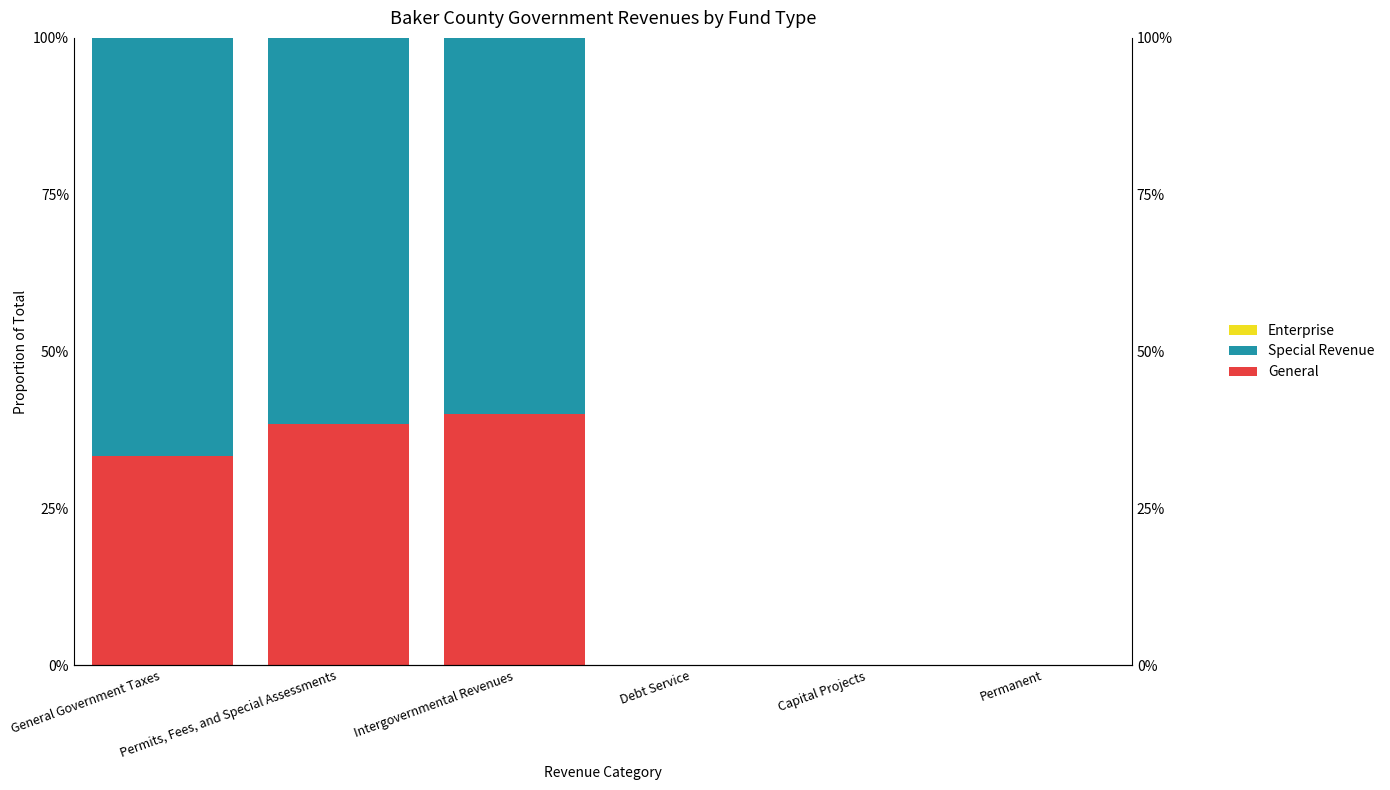

Reading right to left, transcribe all the data shown in this chart.

General: 0.0	0.0	0.0	0.4	0.4	0.3
Special Revenue: 0.0	0.0	0.0	0.6	0.6	0.7
Enterprise: 0.0	0.0	0.0	0.0	0.0	0.0